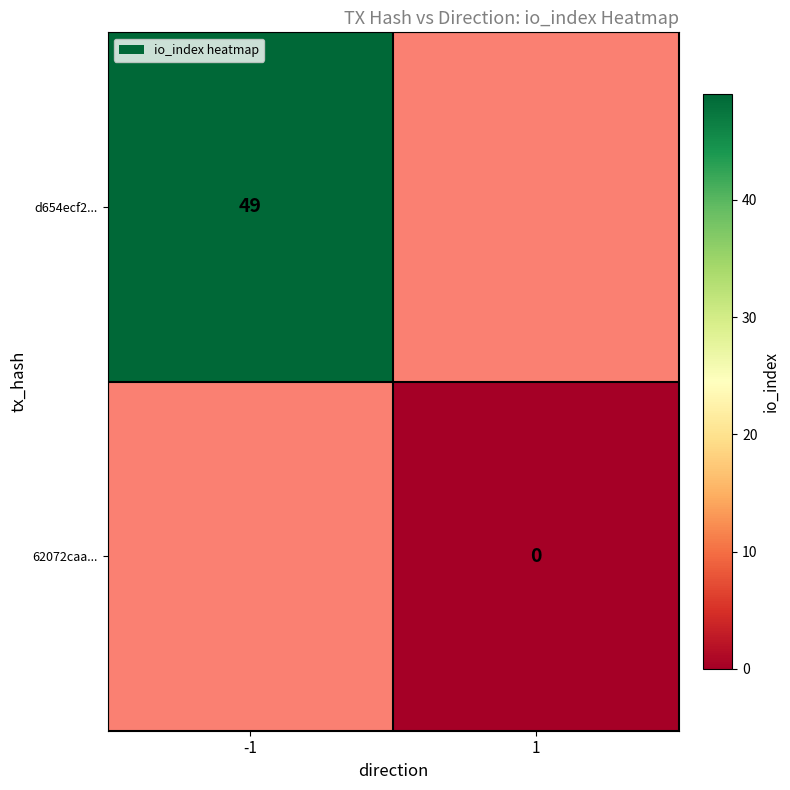

Is it true that d654ecf2... equals 49 at -1?

True